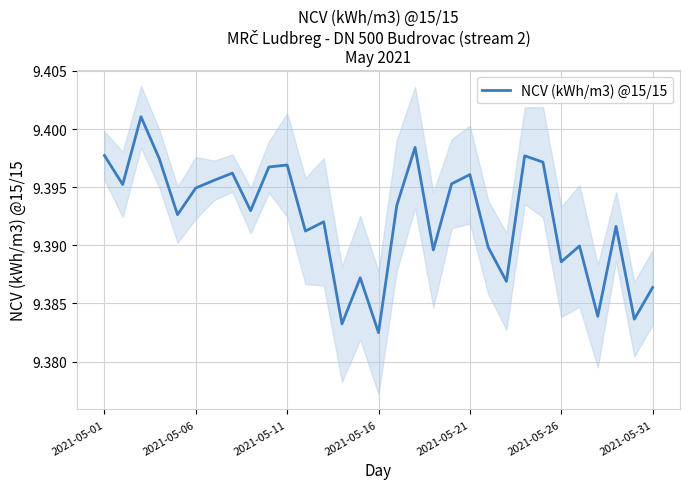

Is it true that NCV (kWh/m3) @15/15 equals 12.5 at 2021-05-16?

False